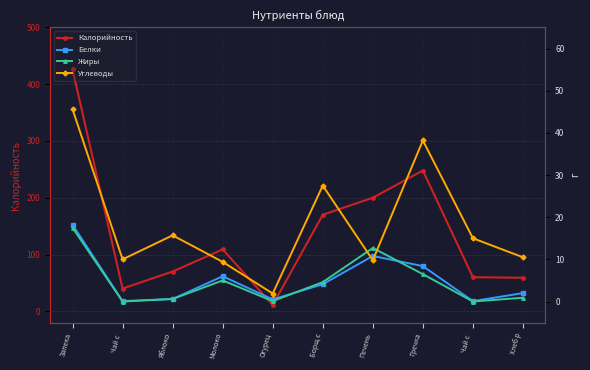

True or false: Калорийность and Углеводы intersect in this chart.

False